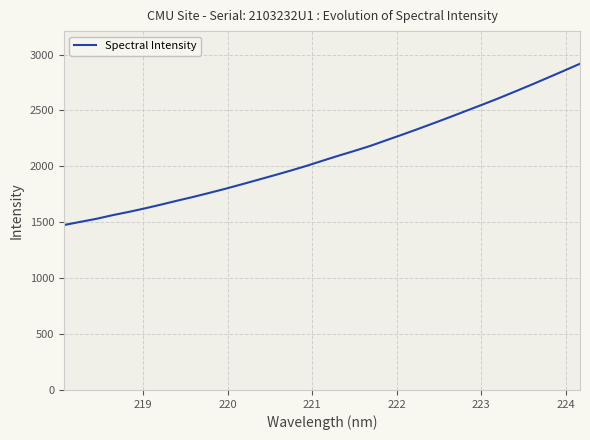

What is the sum of all values?

69307.1